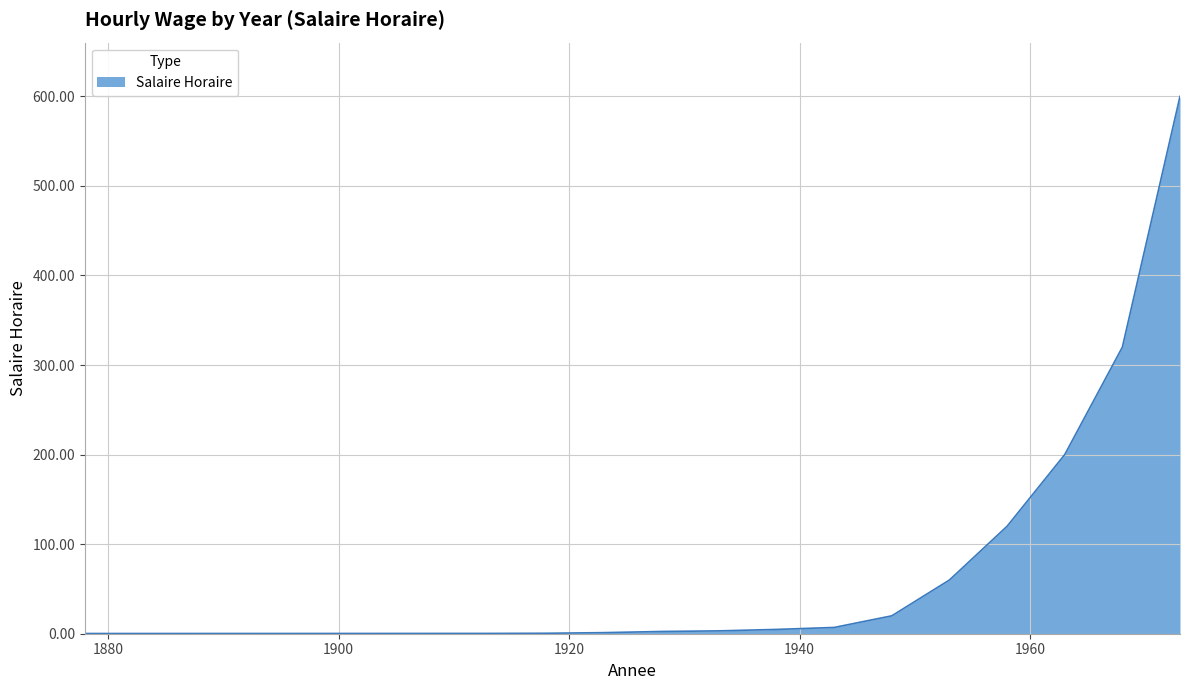

What is the difference between the maximum and minimum values?

599.8